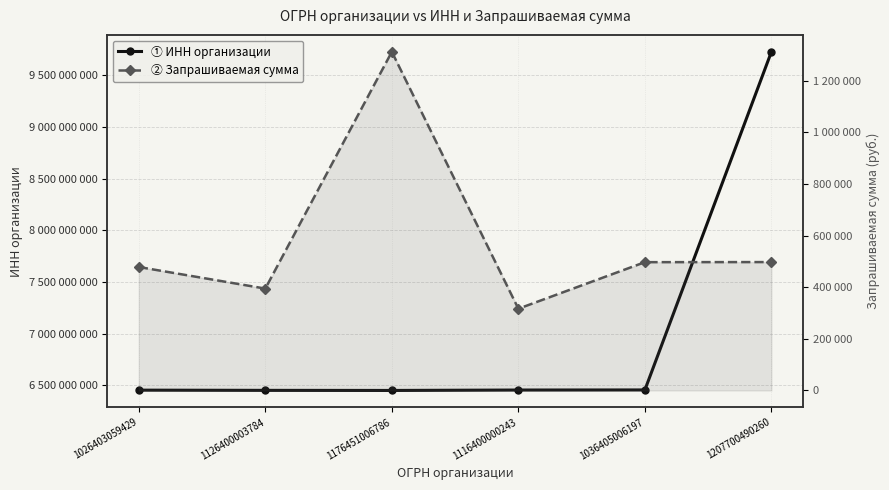

In Запрашиваемая сумма, how many points are lower than both neighbors (excluding endpoints)?

2